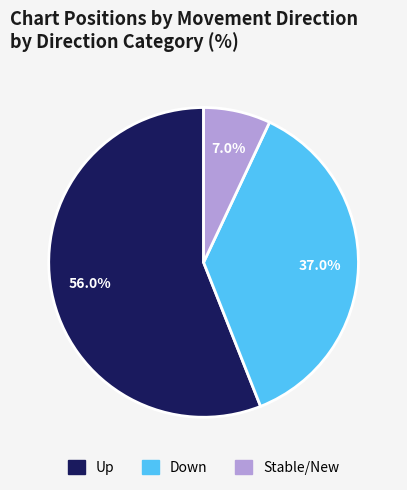

Does any single category account for the majority?

Yes